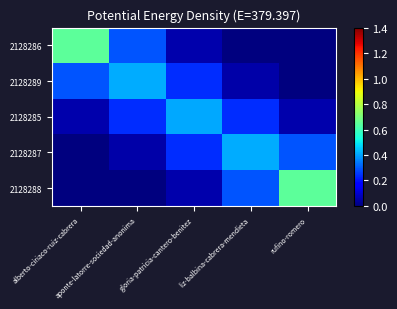

Reading left to right, extract all data points from this chart.

2128286: alberto-ciriaco-ruiz-cabrera=0.6	aponte-latorre-sociedad-anonima=0.3	gloria-patricia-cantero-benitez=0.1	liz-balbina-cabrera-mendieta=0.0	rufino-romero=0.0
2128289: alberto-ciriaco-ruiz-cabrera=0.3	aponte-latorre-sociedad-anonima=0.4	gloria-patricia-cantero-benitez=0.2	liz-balbina-cabrera-mendieta=0.1	rufino-romero=0.0
2128285: alberto-ciriaco-ruiz-cabrera=0.1	aponte-latorre-sociedad-anonima=0.2	gloria-patricia-cantero-benitez=0.4	liz-balbina-cabrera-mendieta=0.2	rufino-romero=0.1
2128287: alberto-ciriaco-ruiz-cabrera=0.0	aponte-latorre-sociedad-anonima=0.1	gloria-patricia-cantero-benitez=0.2	liz-balbina-cabrera-mendieta=0.4	rufino-romero=0.3
2128288: alberto-ciriaco-ruiz-cabrera=0.0	aponte-latorre-sociedad-anonima=0.0	gloria-patricia-cantero-benitez=0.1	liz-balbina-cabrera-mendieta=0.3	rufino-romero=0.6